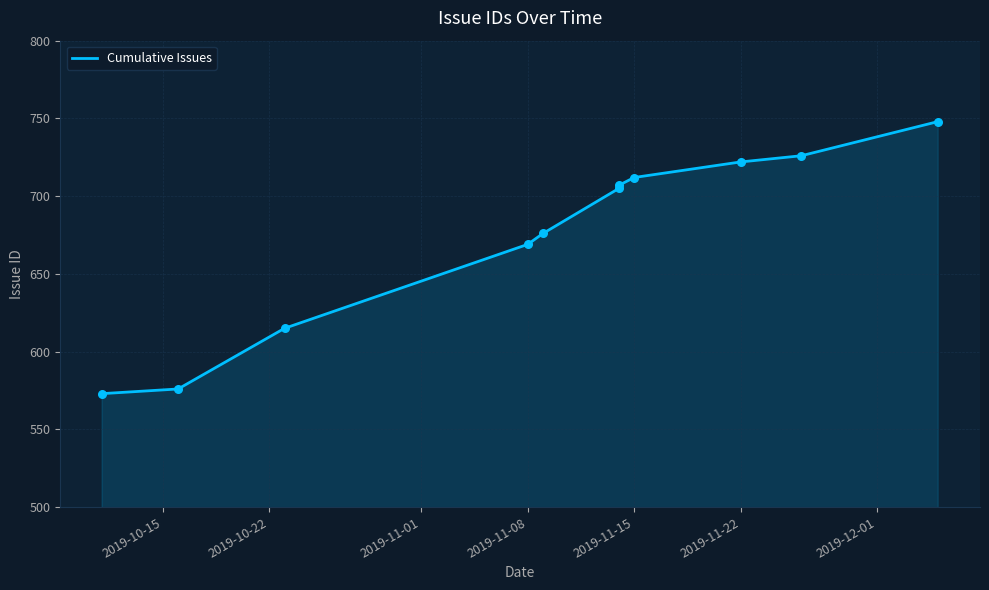

Which has a higher value, 2019-10-22 or 2019-11-15?

2019-11-15